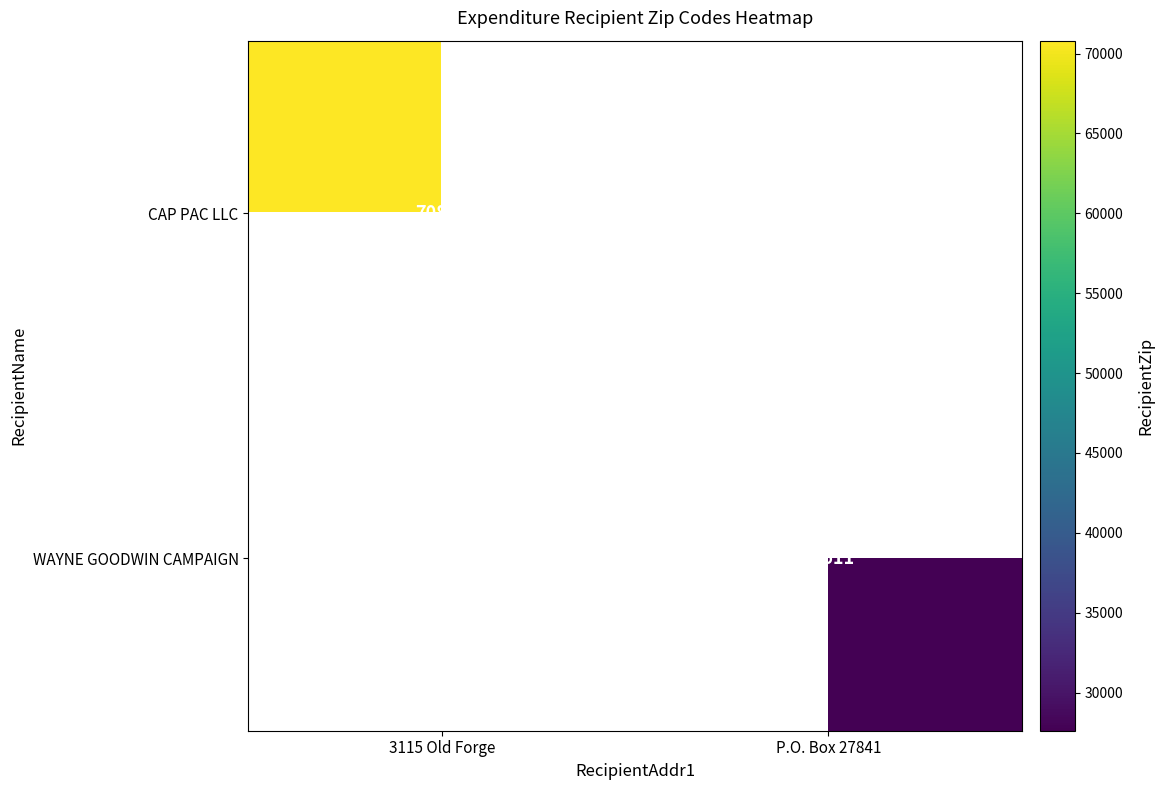

Between P.O. Box 27841 and 3115 Old Forge, which is larger?

3115 Old Forge